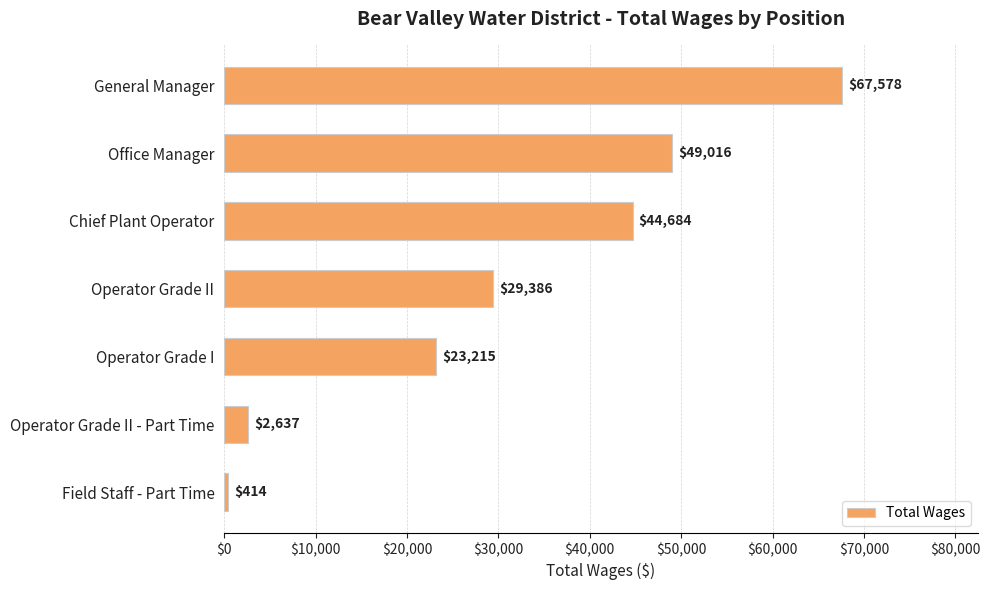

What is the label of the 7th bar from the top?

Field Staff - Part Time